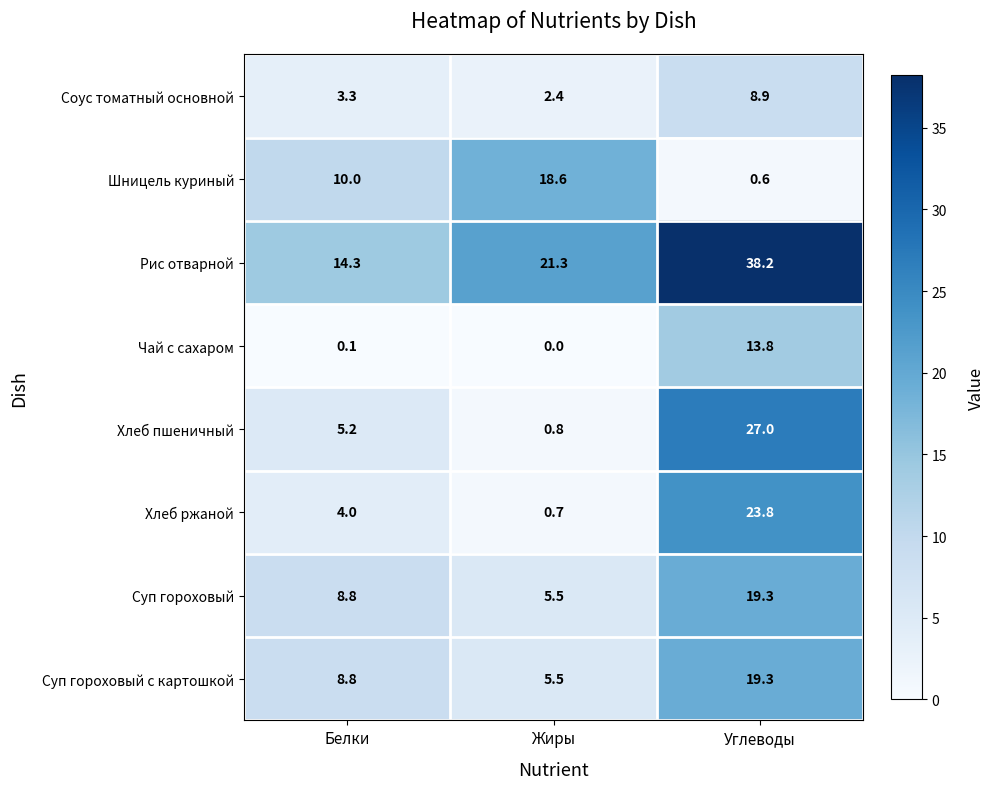

Reading left to right, extract all data points from this chart.

Соус томатный основной: 3.3	2.4	8.9
Шницель куриный: 10.0	18.6	0.6
Рис отварной: 14.3	21.3	38.2
Чай с сахаром: 0.1	0.0	13.8
Хлеб пшеничный: 5.2	0.8	27.0
Хлеб ржаной: 4.0	0.7	23.8
Суп гороховый: 8.8	5.5	19.3
Суп гороховый с картошкой: 8.8	5.5	19.3